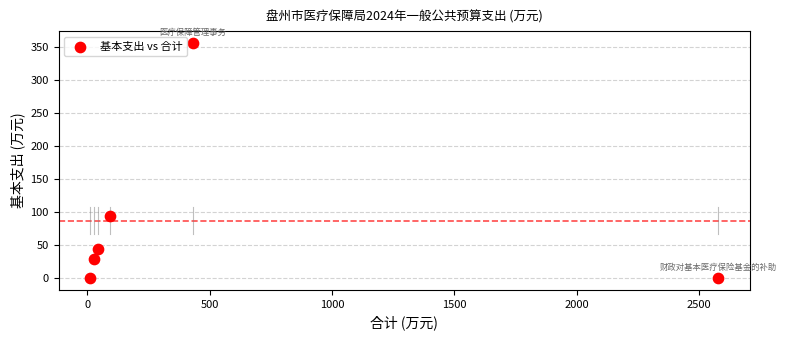

What Y value in the scatter plot is closest to 177?

93.6